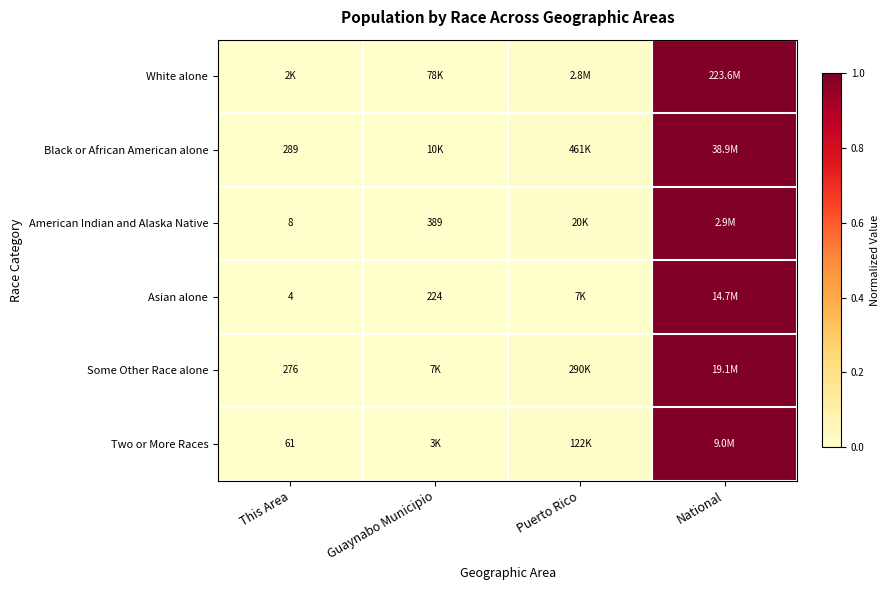

What is the difference between the American Indian and Alaska Native values at Guaynabo Municipio and National?

1.0